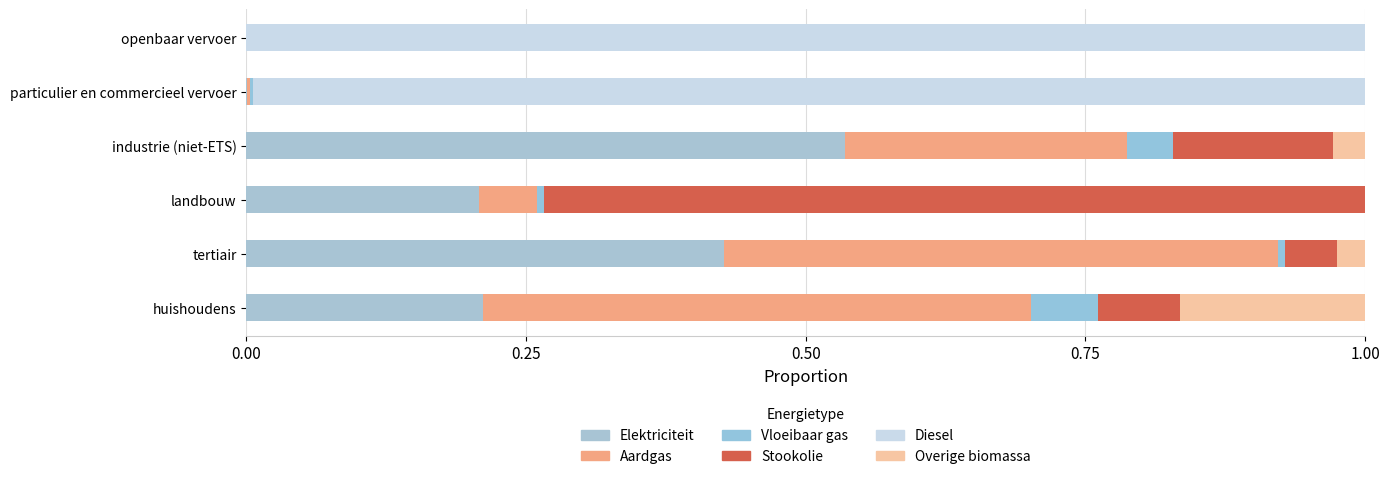

What is the sum of all Aardgas values?

1.3